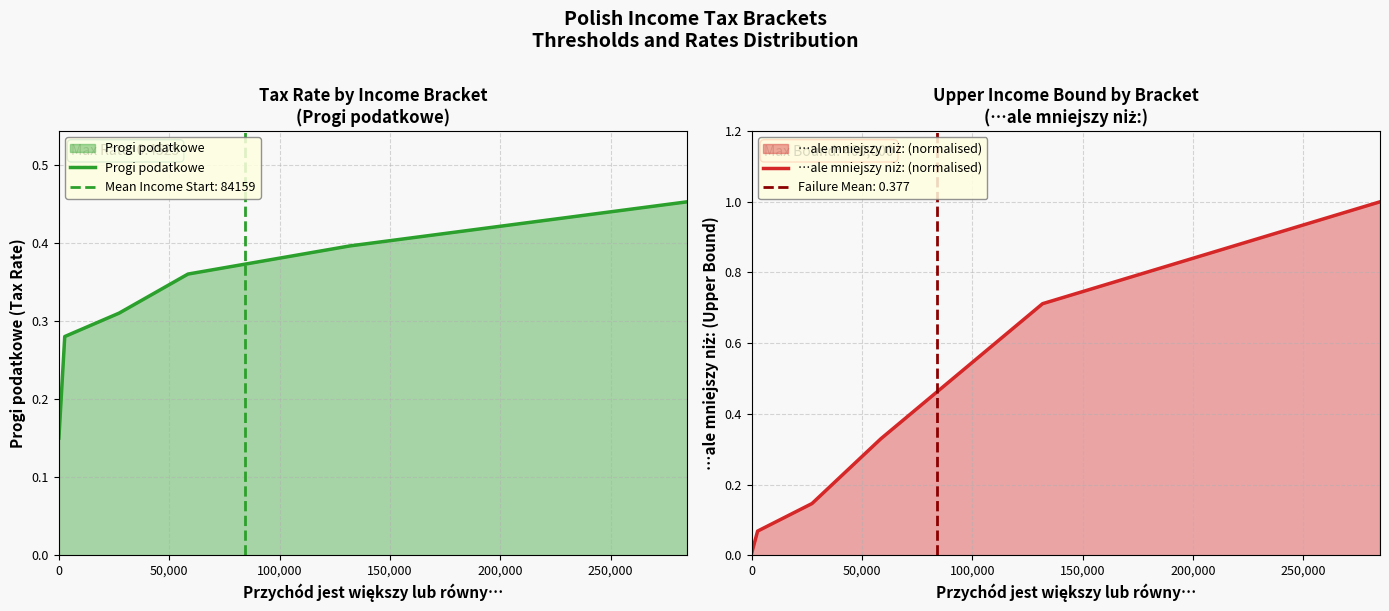

Which series ends up on top after the final intersection of Progi podatkowe and …ale mniejszy niż: (normalised)?

…ale mniejszy niż: (normalised)